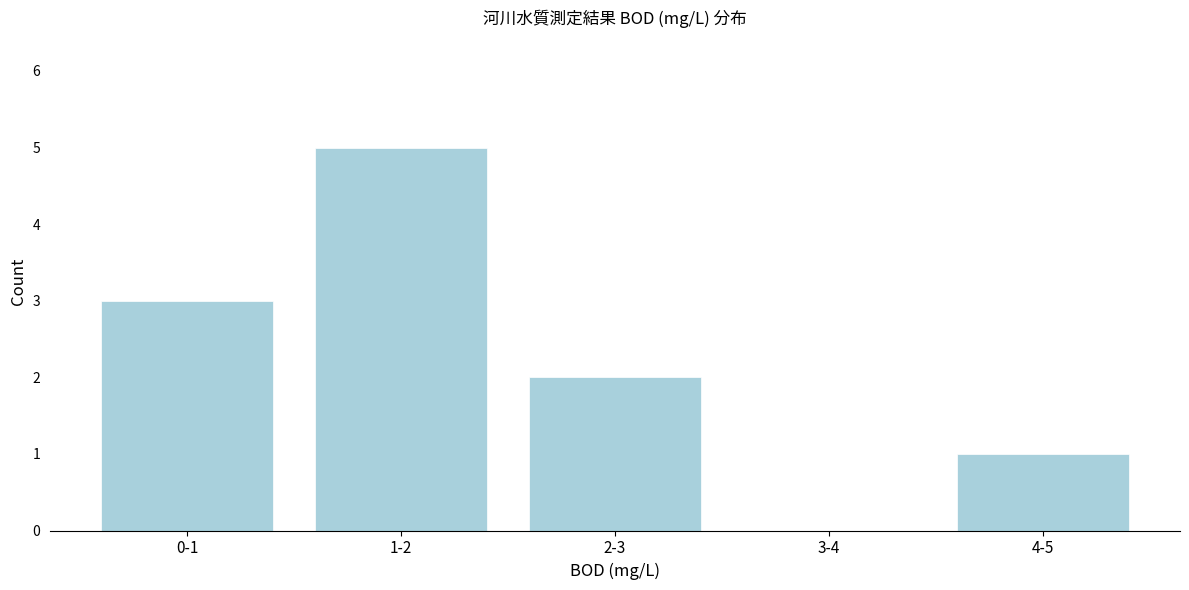

Reading left to right, transcribe all the data shown in this chart.

0-1=3	1-2=5	2-3=2	3-4=0	4-5=1